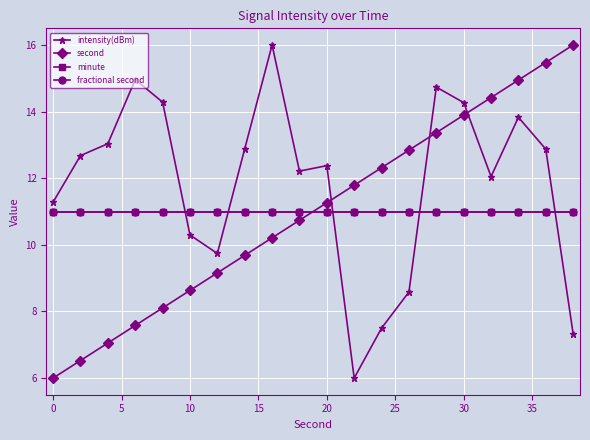

What is the difference between the second highest and second lowest values in the intensity(dBm) series?

7.6